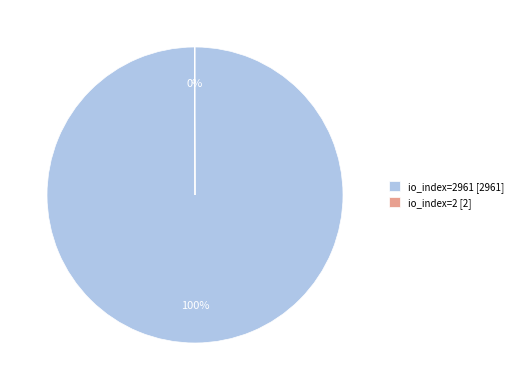

Is it true that io_index=2961 [2961] is 92% of the pie?

False